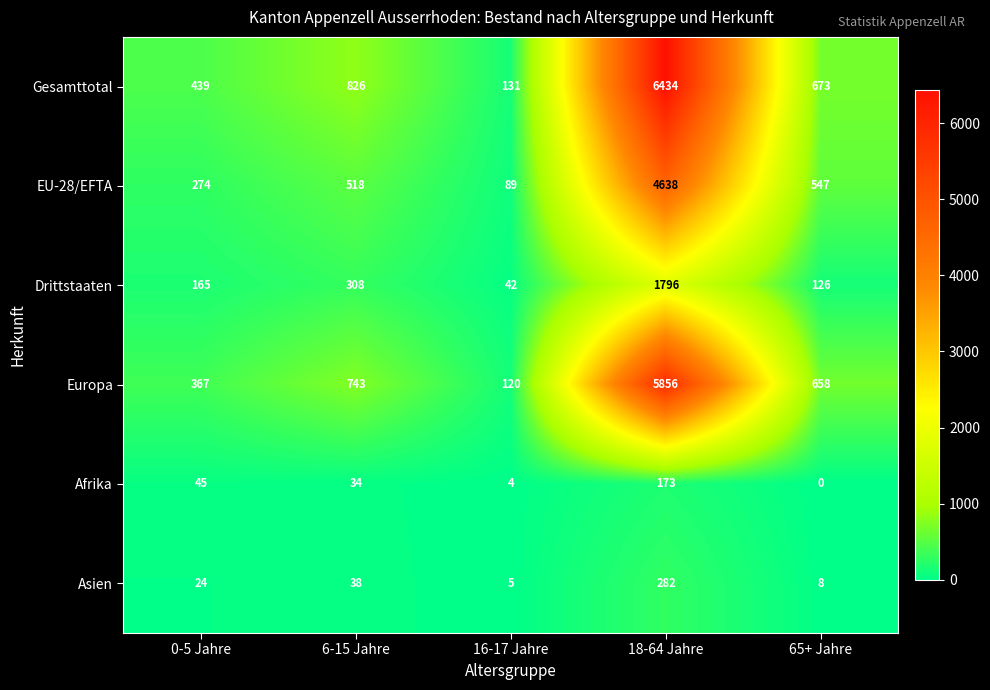

Read the Gesamttotal value at 65+ Jahre.

673